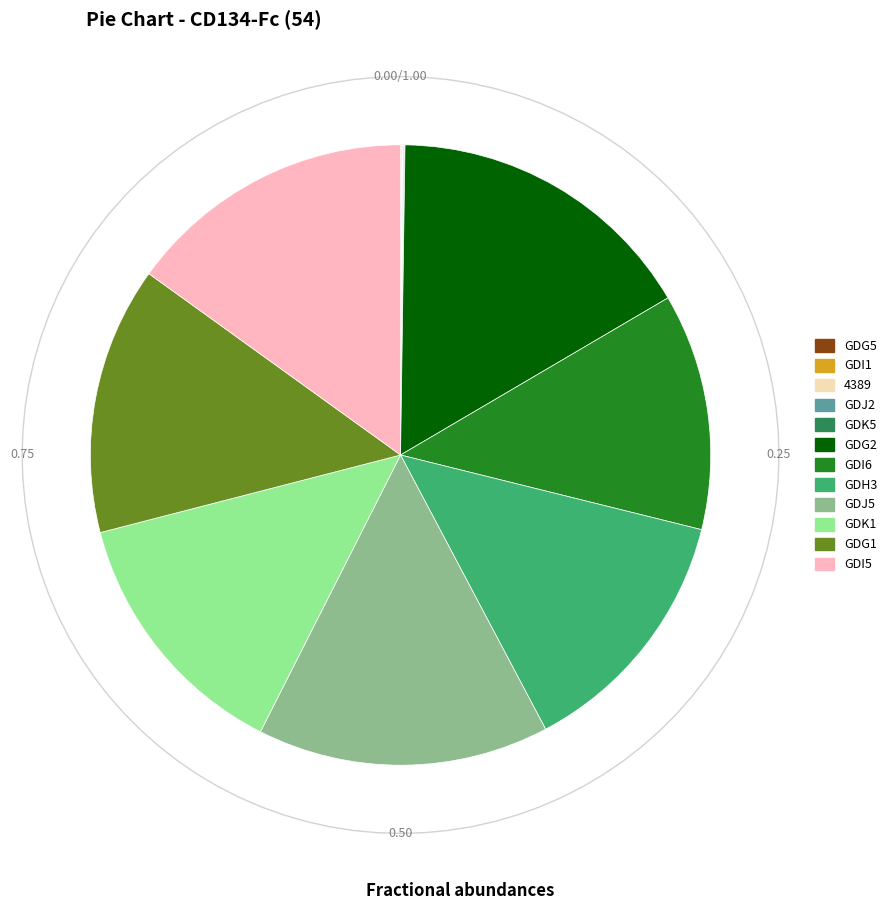

True or false: GDI5 accounts for 23% of the total.

False